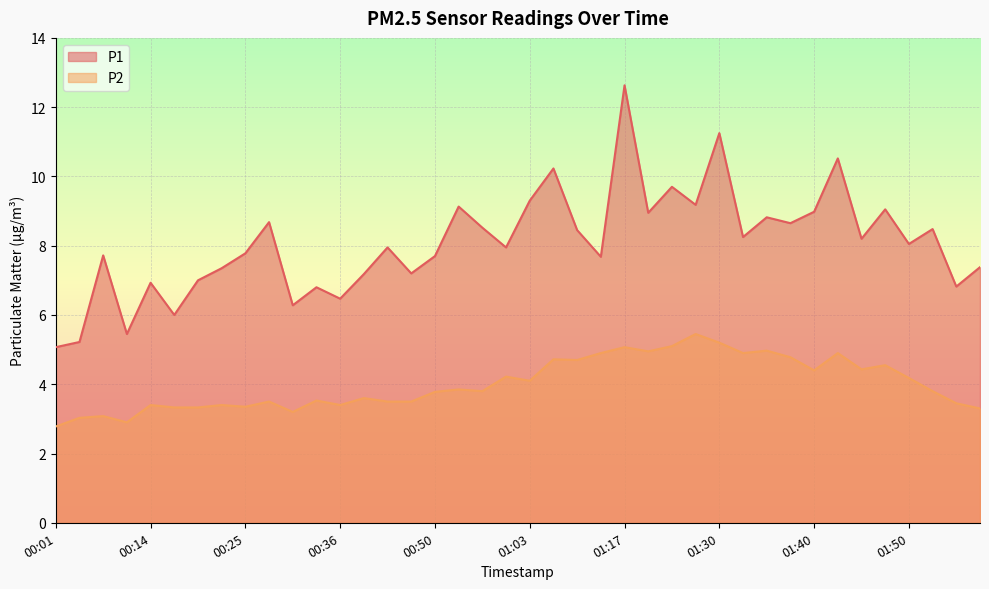

What is the sum of all P2 values?

160.3